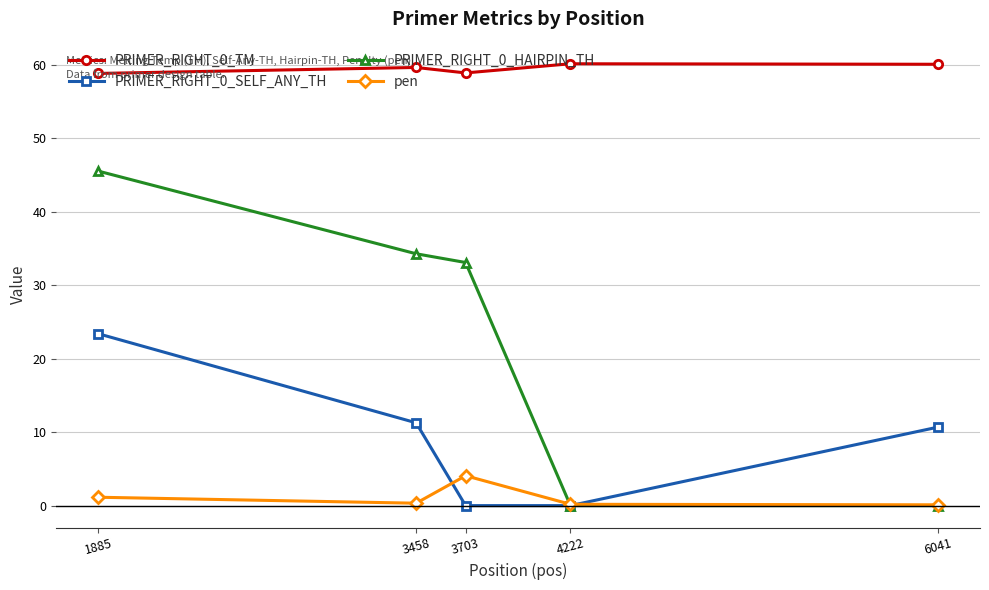

True or false: PRIMER_RIGHT_0_SELF_ANY_TH has more than 0 points higher than both neighbors.

False